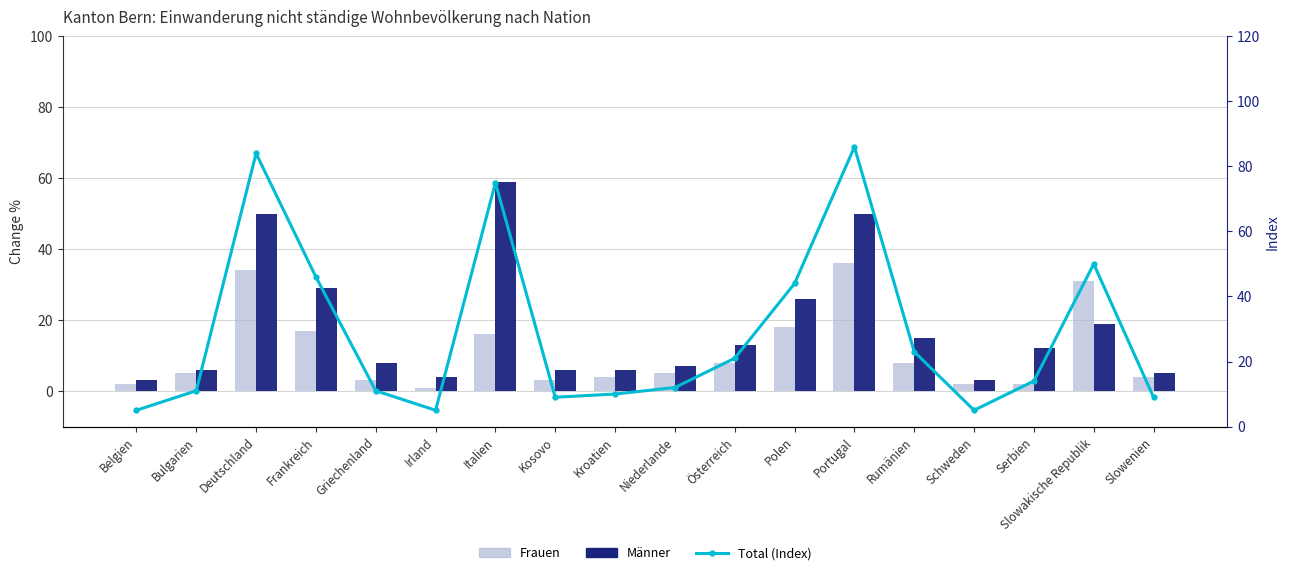

Which series has the largest range (max minus min)?

Total (Index)